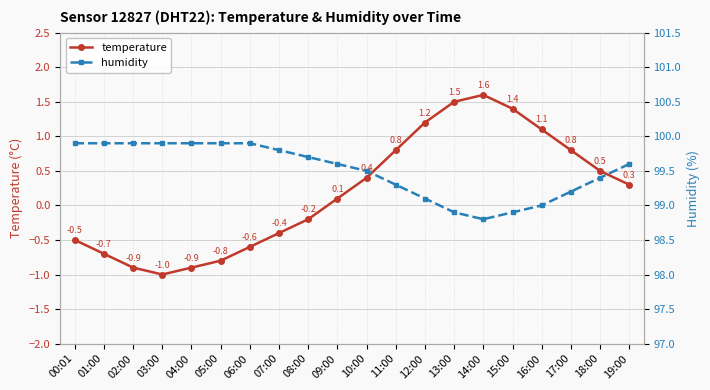

Reading left to right, what are all the values shown in this chart?

temperature: -0.5	-0.7	-0.9	-1.0	-0.9	-0.8	-0.6	-0.4	-0.2	0.1	0.4	0.8	1.2	1.5	1.6	1.4	1.1	0.8	0.5	0.3
humidity: 99.9	99.9	99.9	99.9	99.9	99.9	99.9	99.8	99.7	99.6	99.5	99.3	99.1	98.9	98.8	98.9	99.0	99.2	99.4	99.6